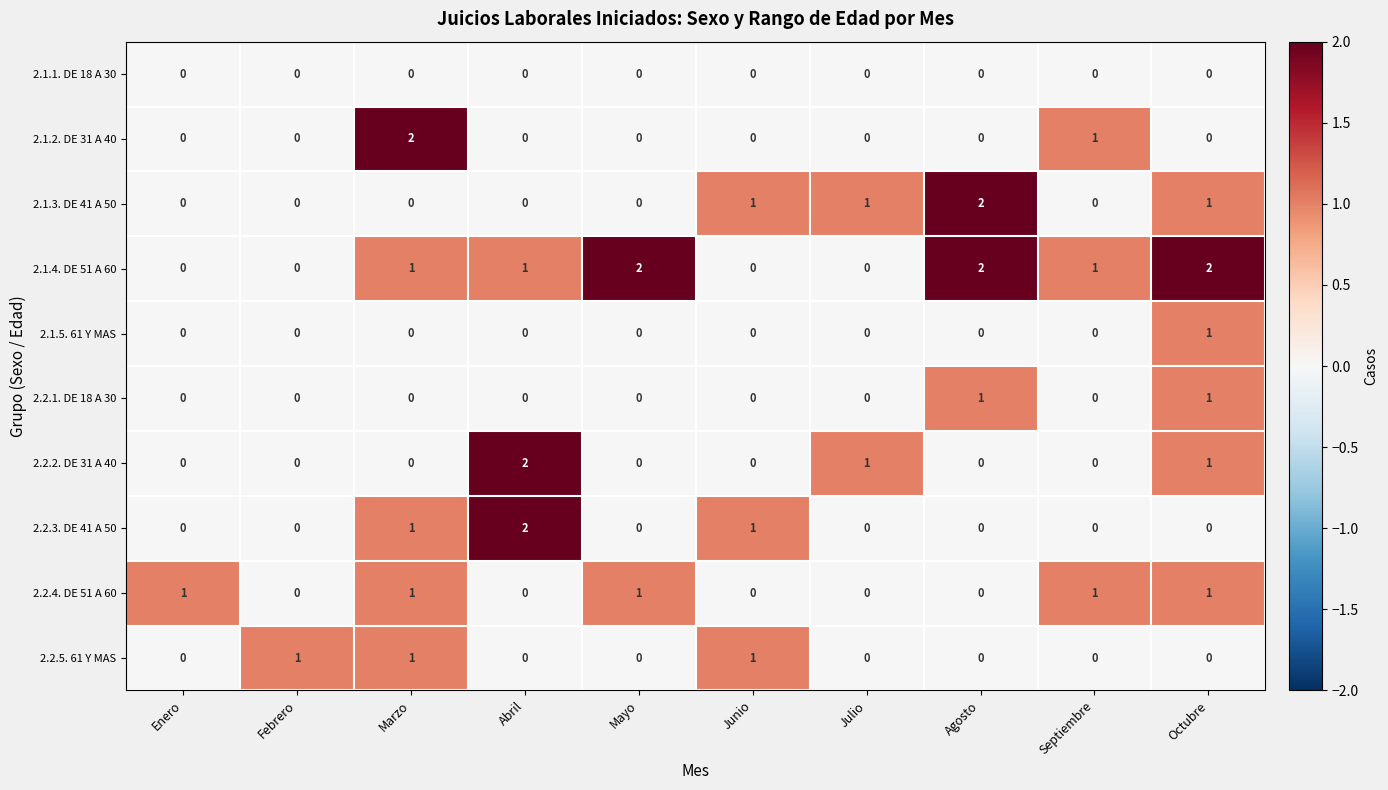

At which label is 2.1.2. DE 31 A 40 closest to 1?

Septiembre